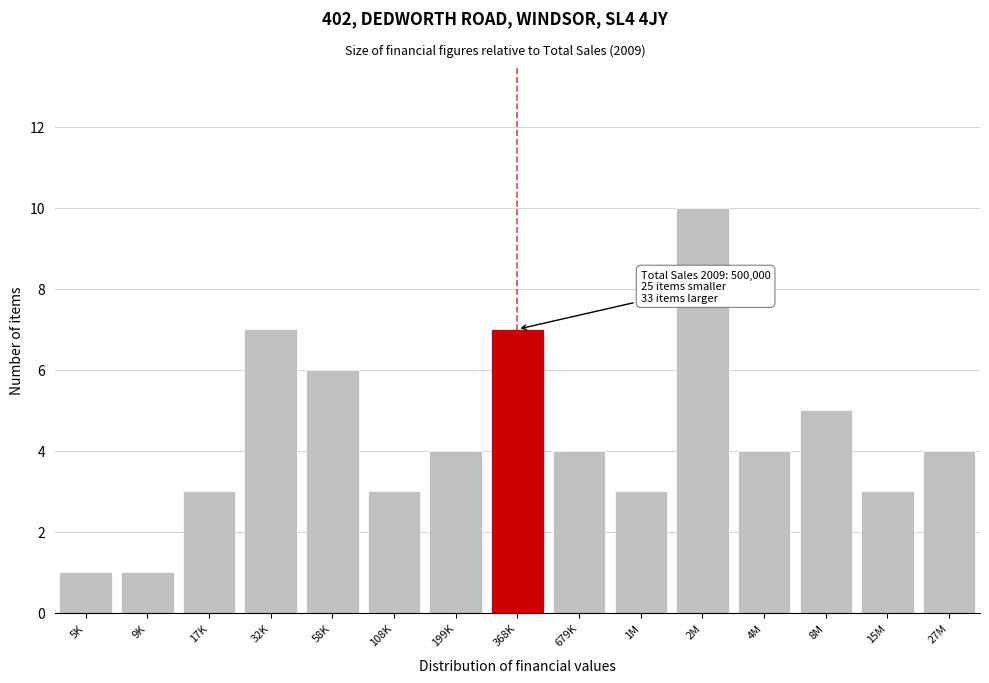

Reading left to right, extract all data points from this chart.

5K=1	9K=1	17K=3	32K=7	58K=6	108K=3	199K=4	368K=7	679K=4	1M=3	2M=10	4M=4	8M=5	15M=3	27M=4